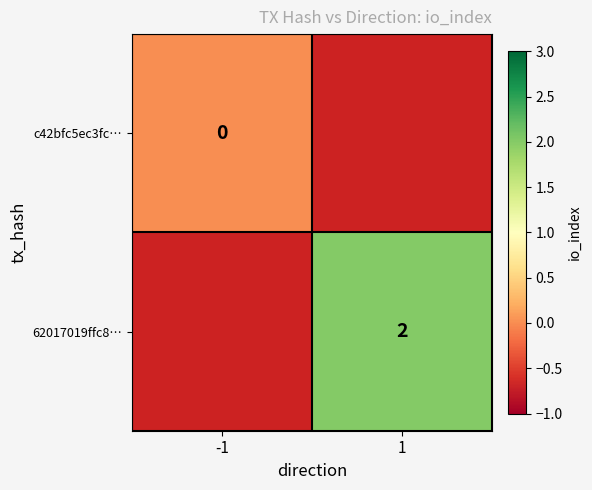

Is it true that 62017019ffc8… equals 2 at 1?

True